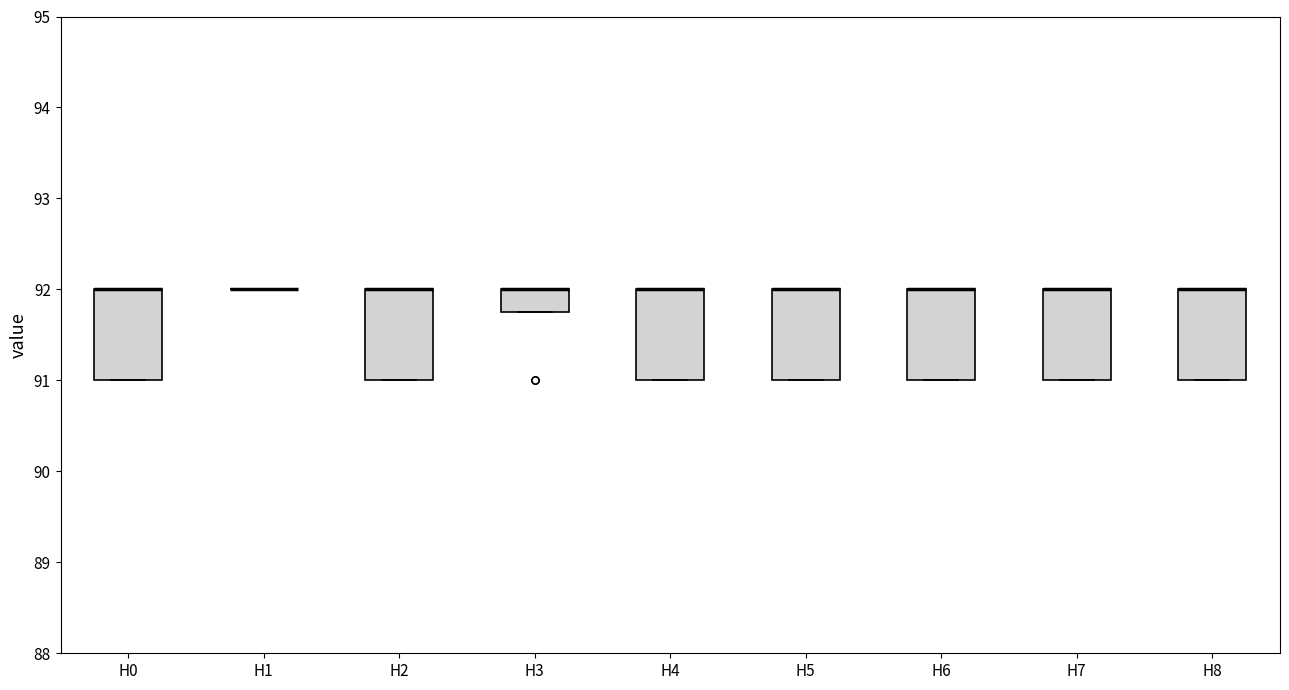

Where is the upper edge of the box for H7 on the y-axis? The values are not printed on the chart, so give them approximately, as read against the axis.

92.0